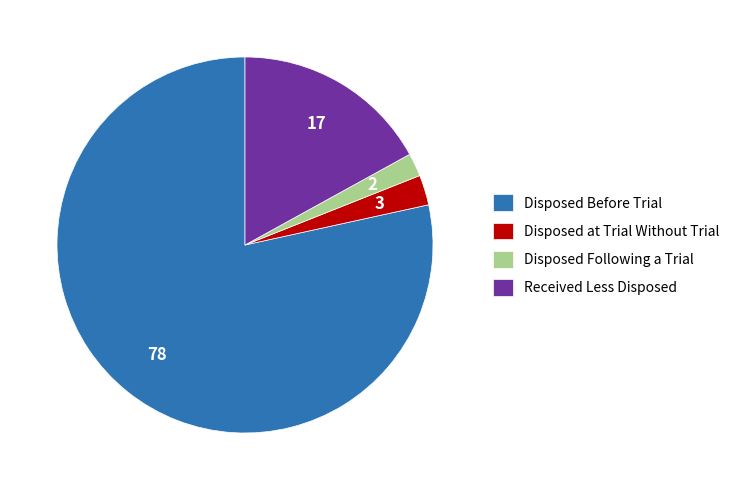

Which slice is the largest?

Disposed Before Trial